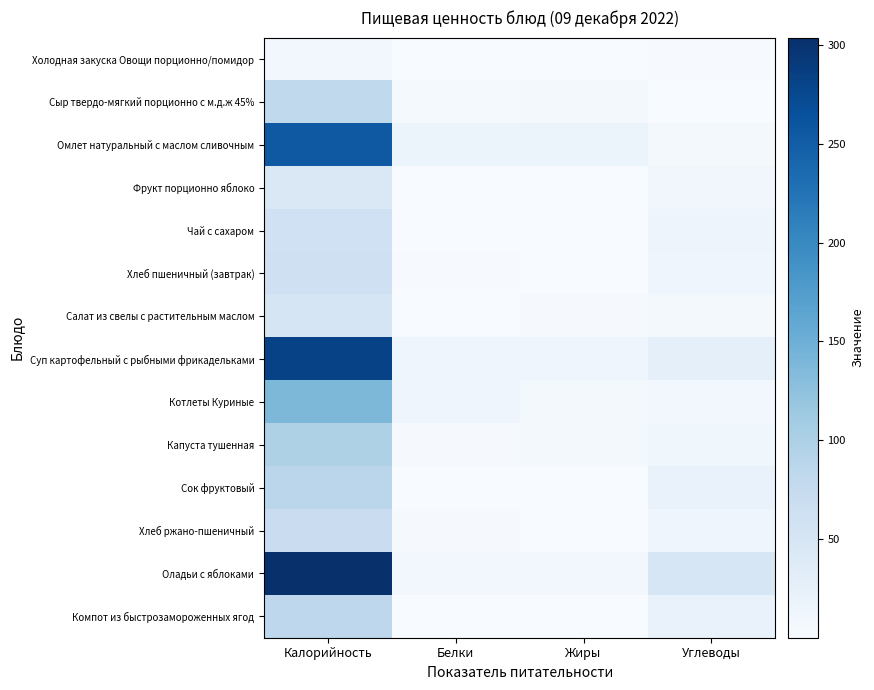

How many data points does each series have?

4